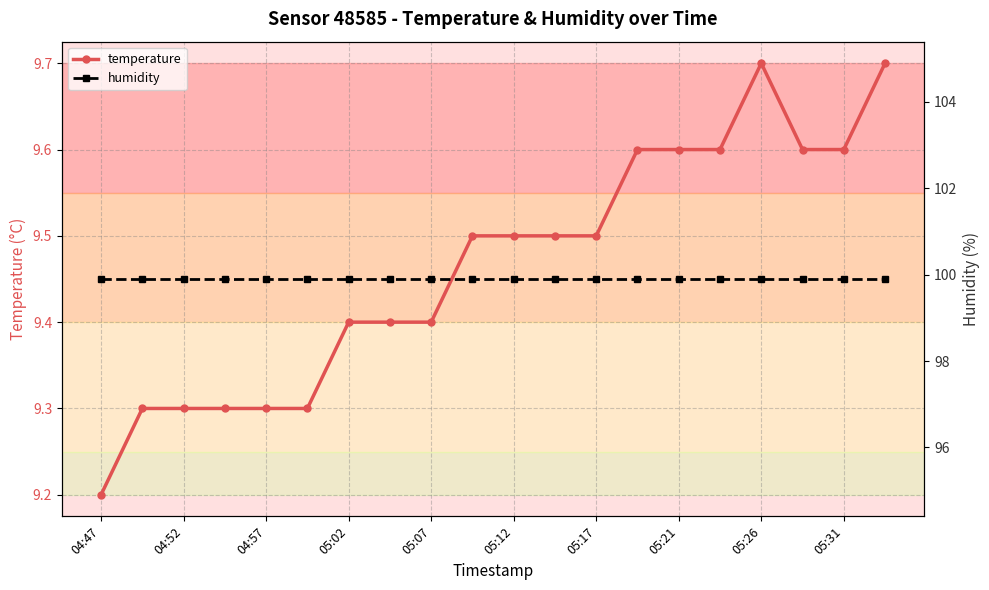

How many categories are shown in the chart?

20